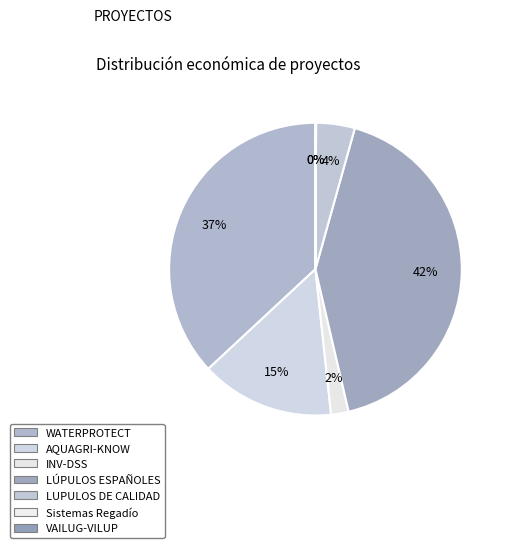

To the nearest percent, what portion does INV-DSS represent?

2%